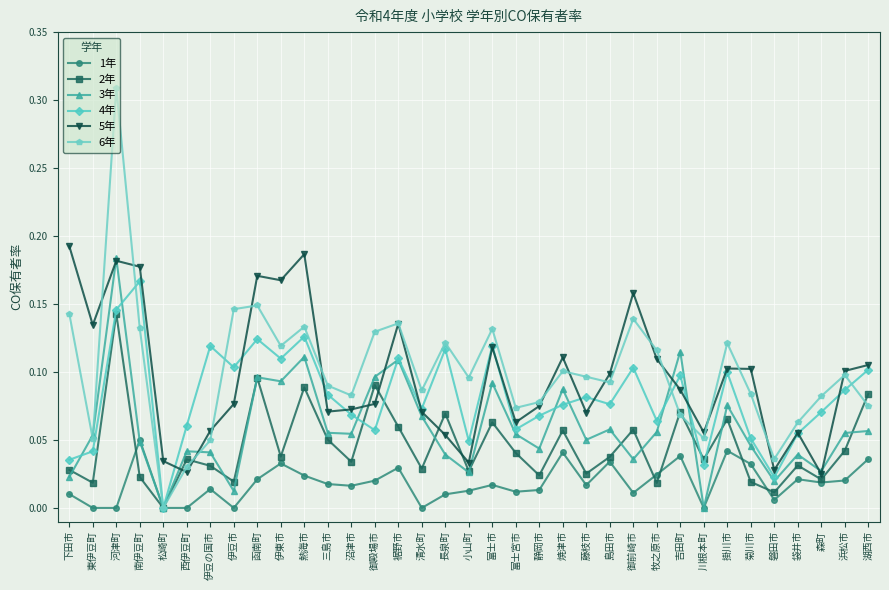

What is the label of the 16th point from the right?

富士宮市